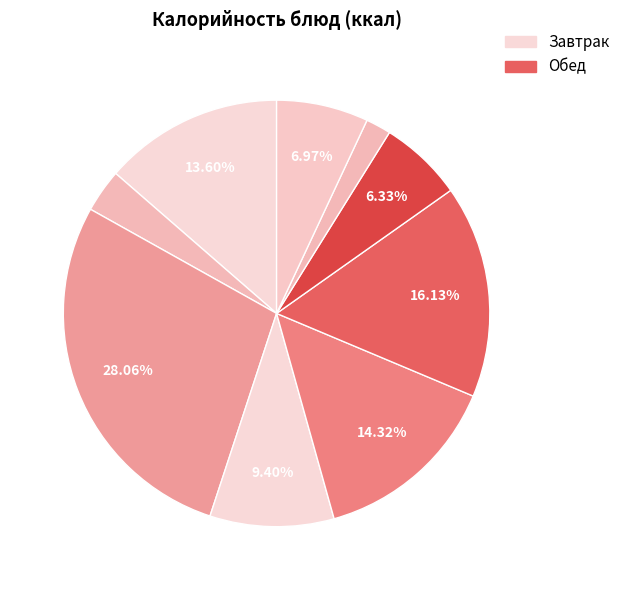

What is the smallest slice in the pie chart?

Компот с сухофруктами